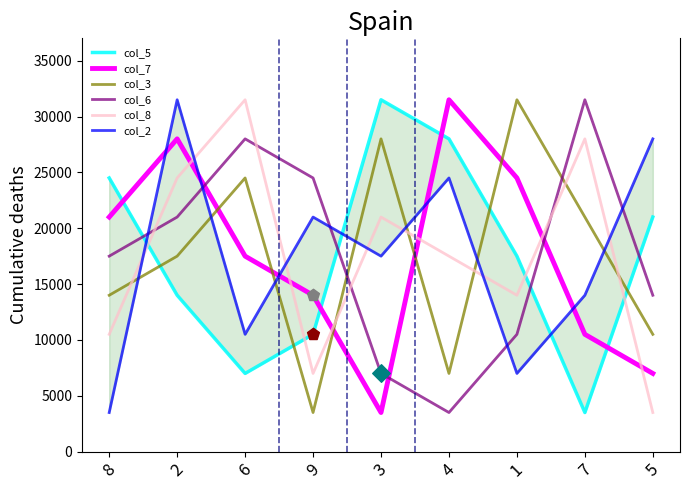

At which category is the sum across all series the highest?

2